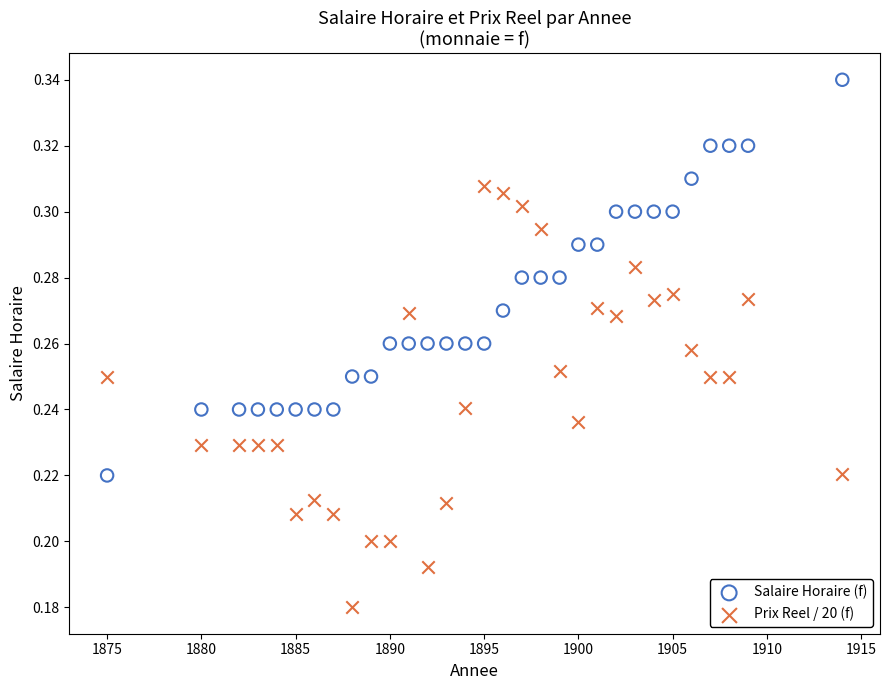

What are all the series names shown in the legend?

Salaire Horaire (f), Prix Reel / 20 (f)